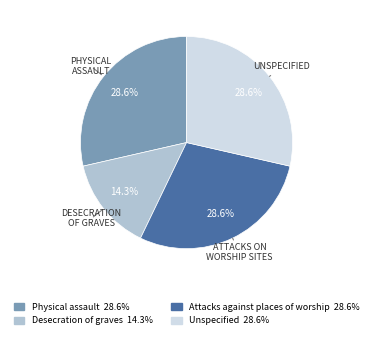

Is the sum of Desecration of graves and Unspecified greater than half?

No